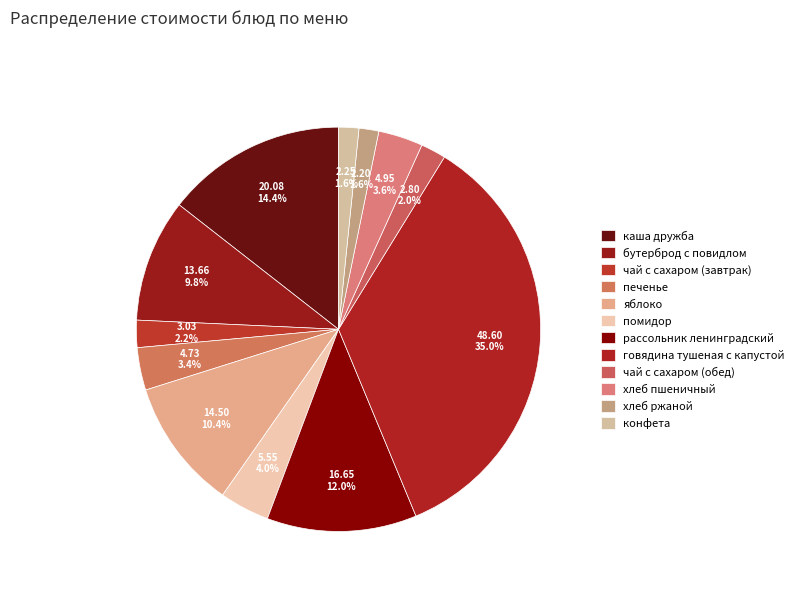

What is the change in value from печенье to хлеб пшеничный?

+0.2